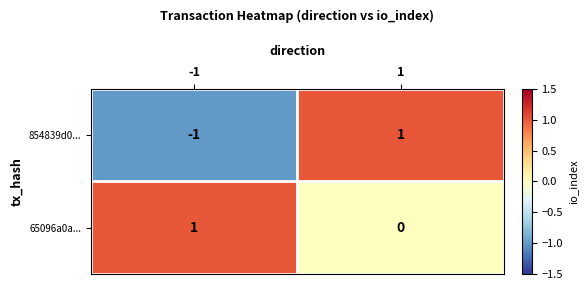

How many data points in 854839d0... are less than 1?

1